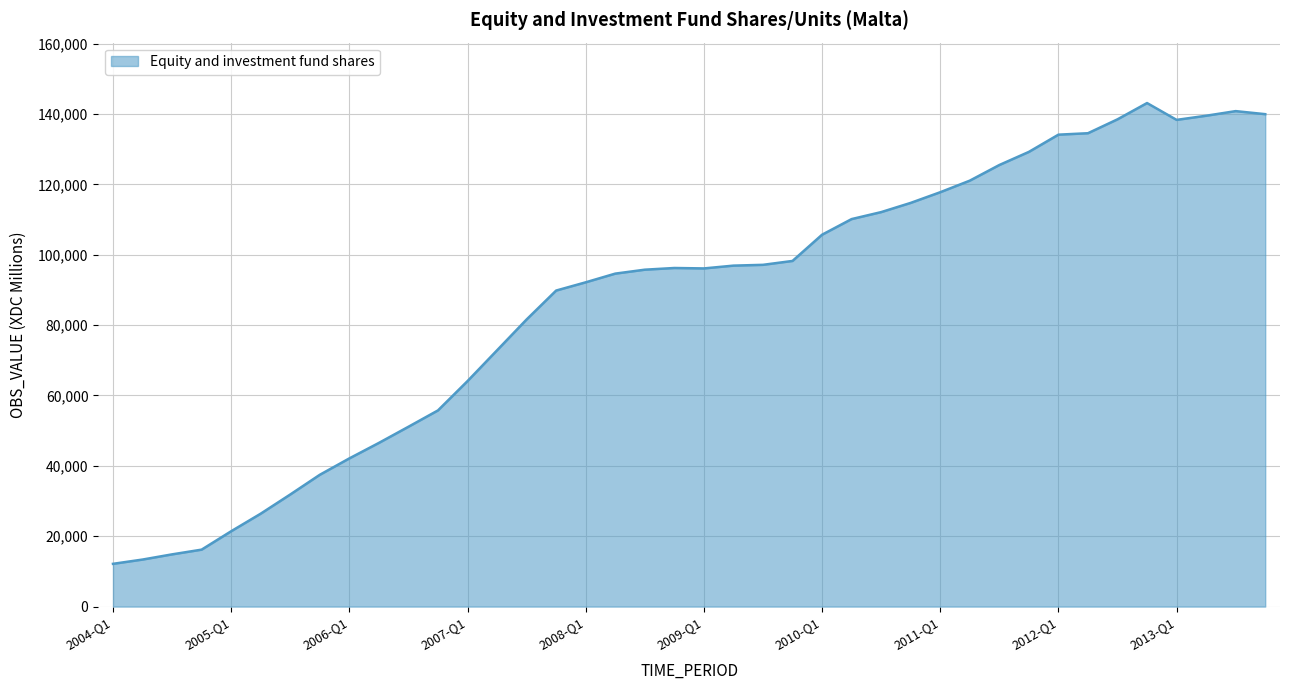

What is the maximum value shown in the chart?

143108.9